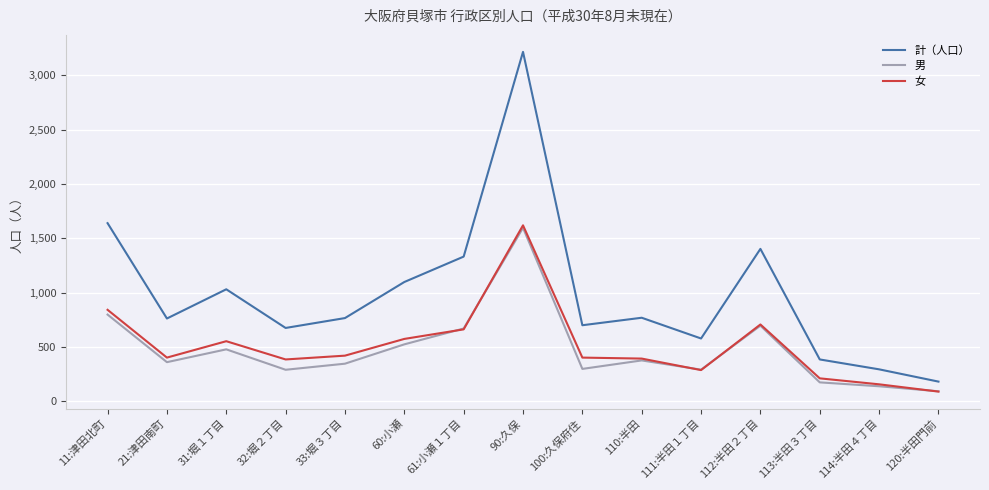

What is the difference between the 男 values at 113:半田３丁目 and 90:久保?

1423